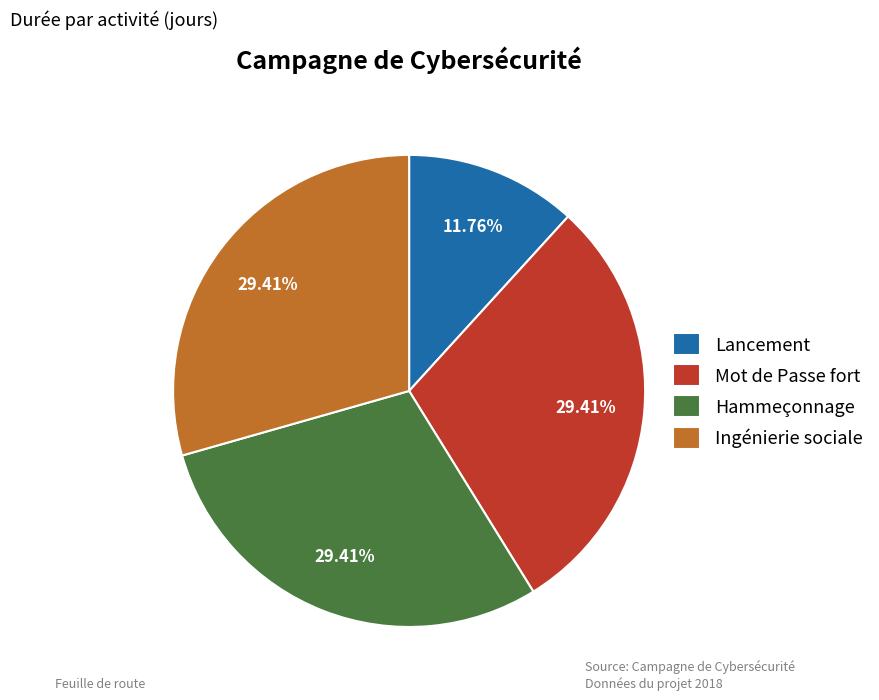

What percentage is the Lancement slice, to the nearest percent?

12%